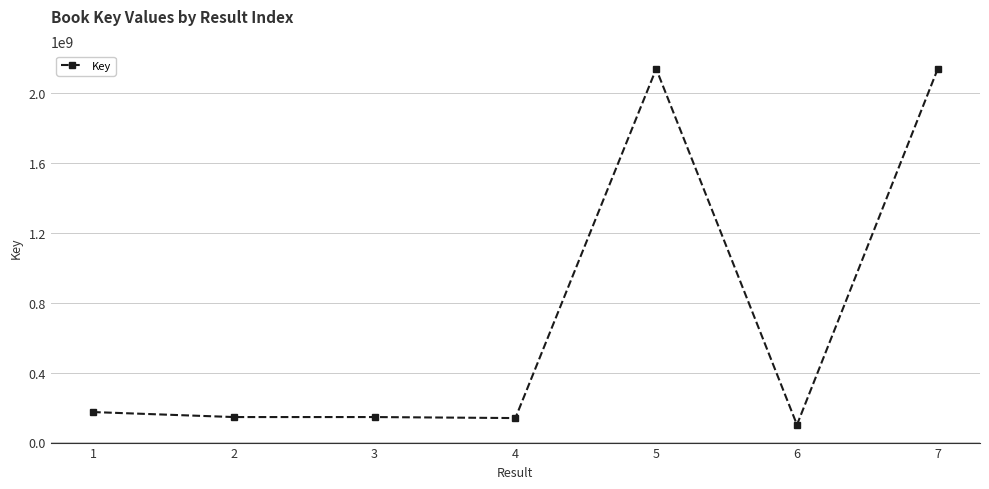

The chart shows a value of 100768457 at 6. True or false?

True